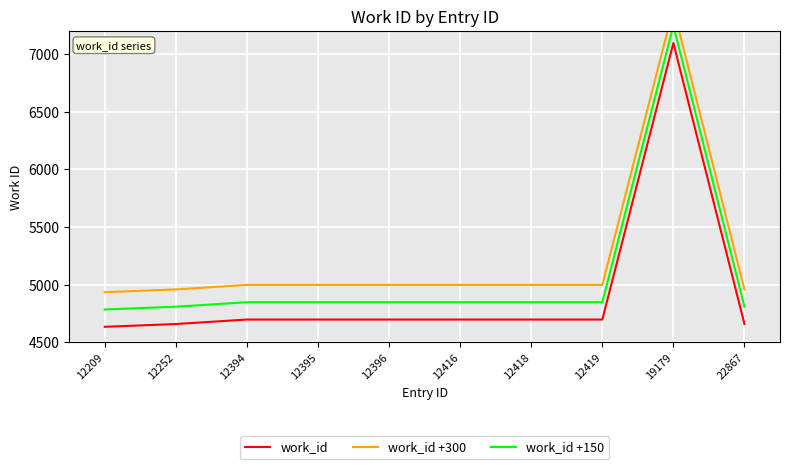

Where is the first local maximum for work_id +150?

19179